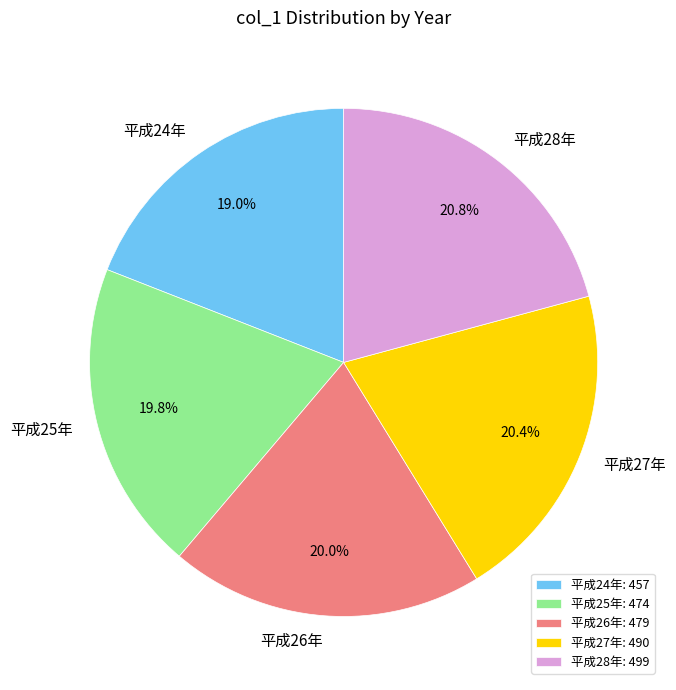

To the nearest percent, what is the difference between the largest and smallest slice percentages?

2%